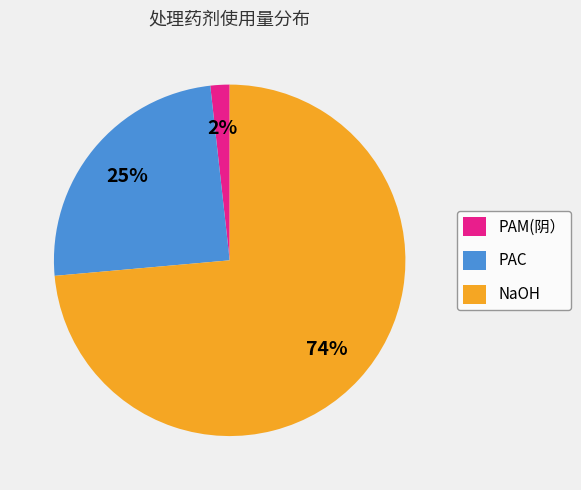

What percentage is the PAM(阴） slice, to the nearest percent?

2%